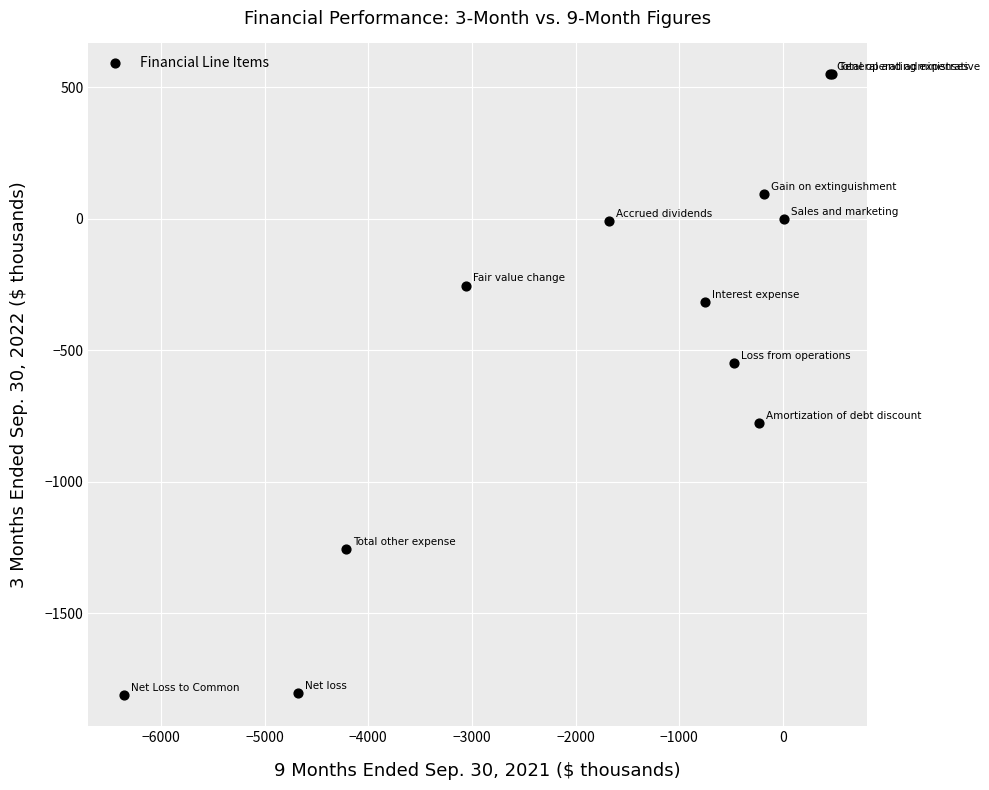

What Y value in the scatter plot is closest to -632?

-548